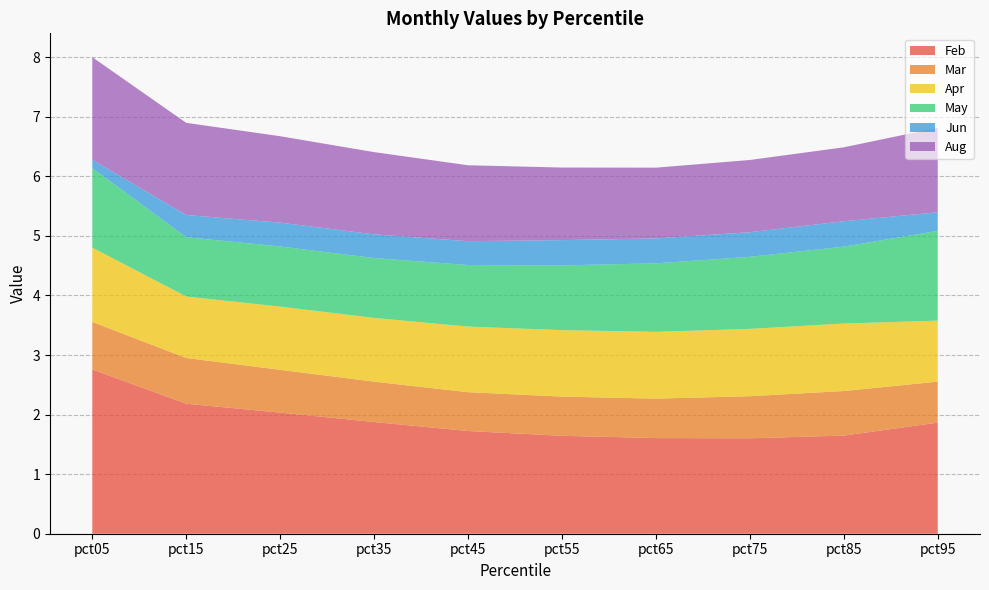

Reading left to right, extract all data points from this chart.

Feb: 2.8	2.2	2.0	1.9	1.7	1.6	1.6	1.6	1.6	1.9
Mar: 0.8	0.8	0.7	0.7	0.7	0.7	0.7	0.7	0.7	0.7
Apr: 1.2	1.0	1.1	1.1	1.1	1.1	1.1	1.1	1.1	1.0
May: 1.3	1.0	1.0	1.0	1.0	1.1	1.1	1.2	1.3	1.5
Jun: 0.1	0.4	0.4	0.4	0.4	0.4	0.4	0.4	0.4	0.3
Aug: 1.7	1.5	1.5	1.4	1.3	1.2	1.2	1.2	1.2	1.4